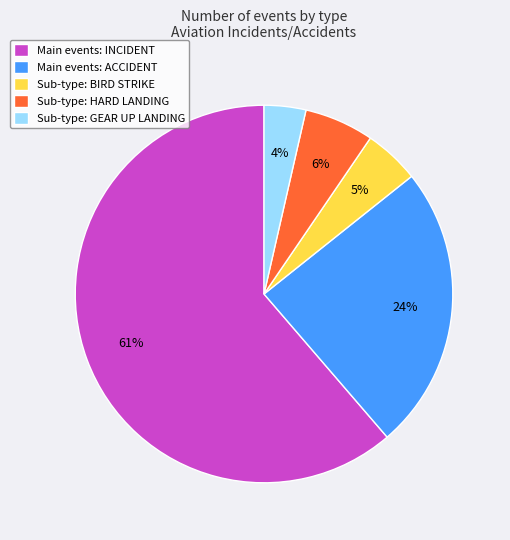

Is it true that Main events: INCIDENT is 56% of the pie?

False